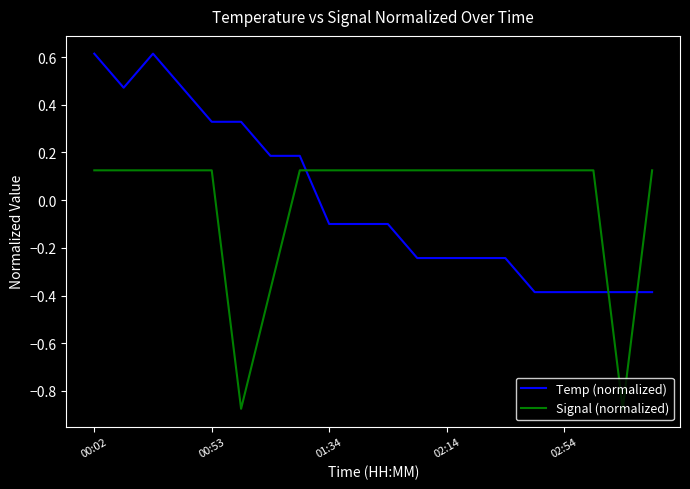

How many times do Temp (normalized) and Signal (normalized) cross each other?

3